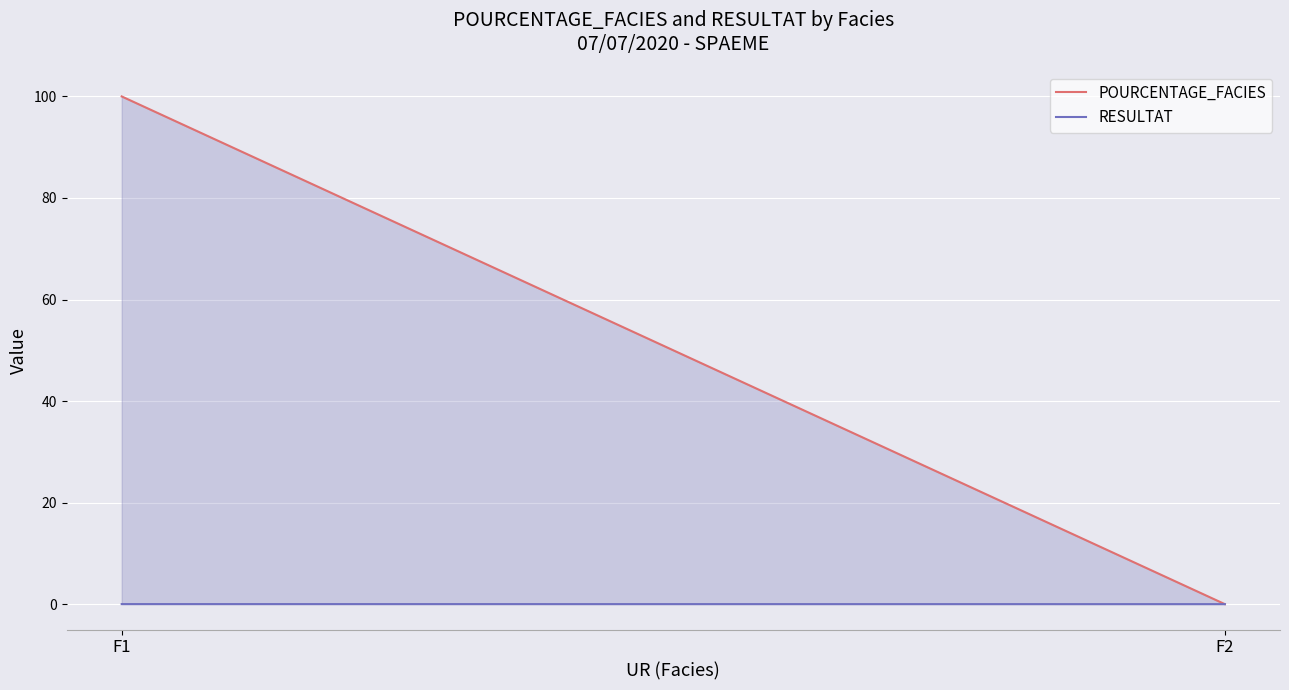

What is the total value across all series at F1?

100.0